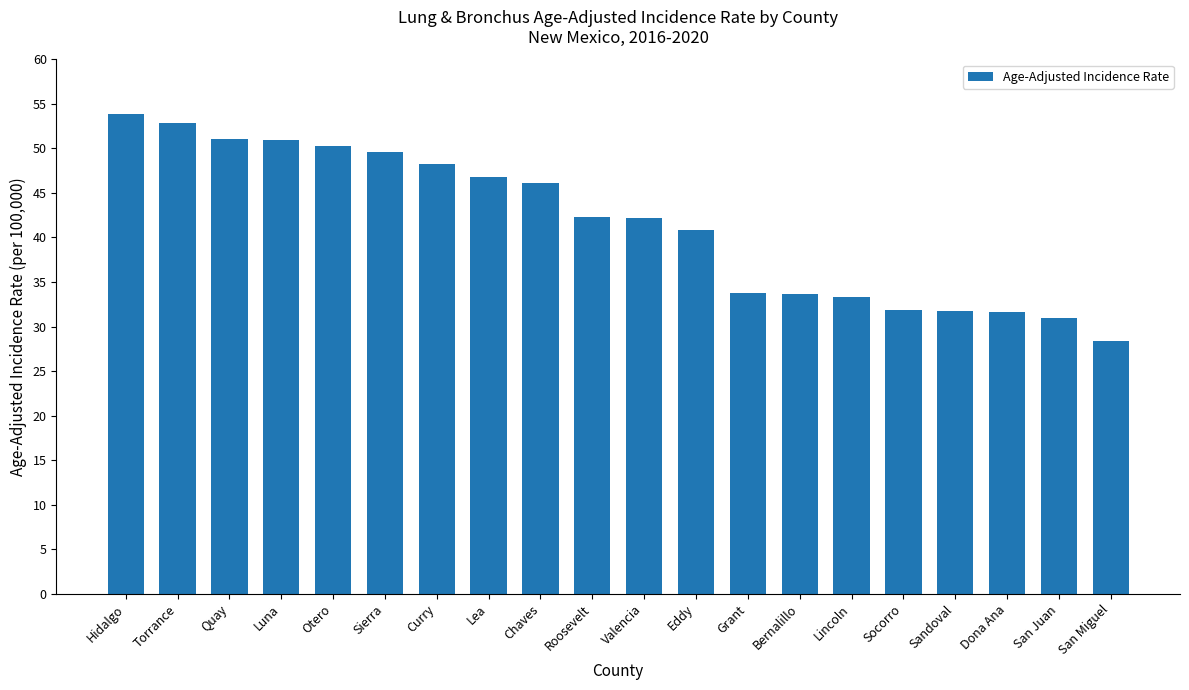

What is the greatest value displayed?

53.9